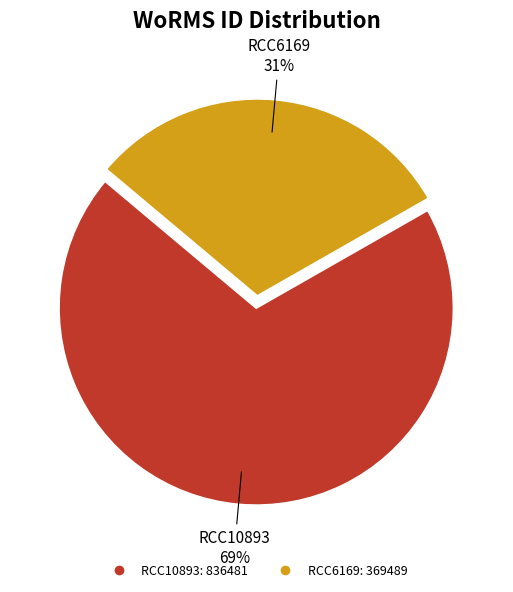

Which category has the smallest portion of the pie?

RCC6169